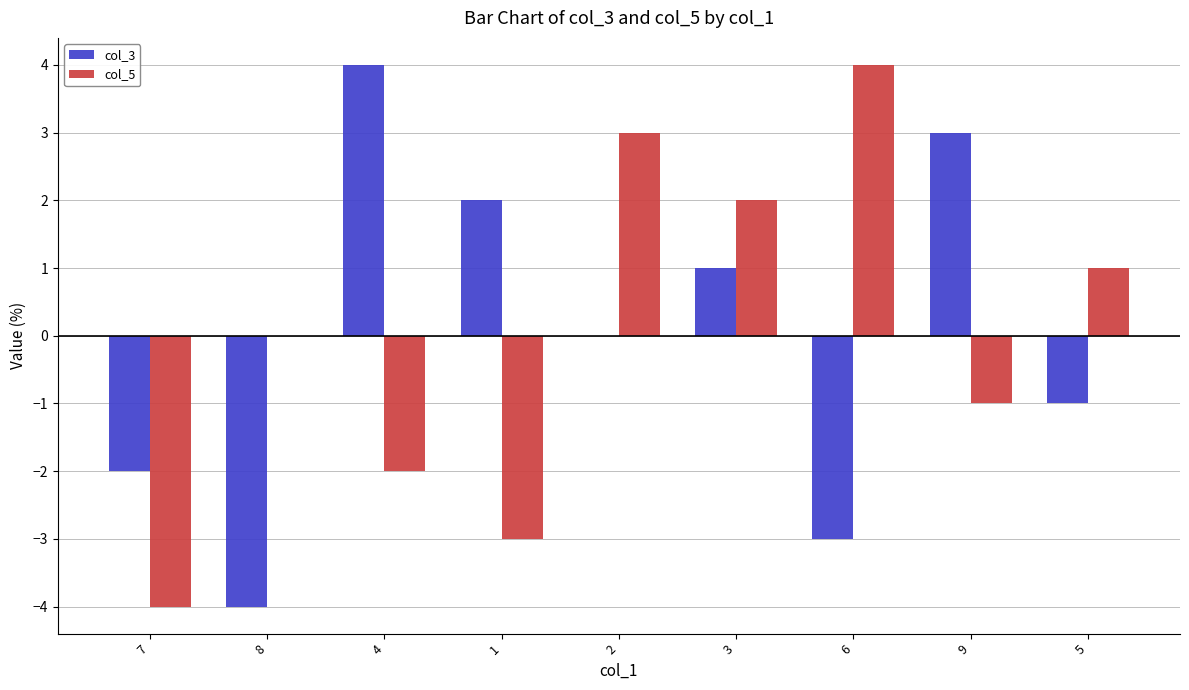

Count the number of categories in the chart.

9